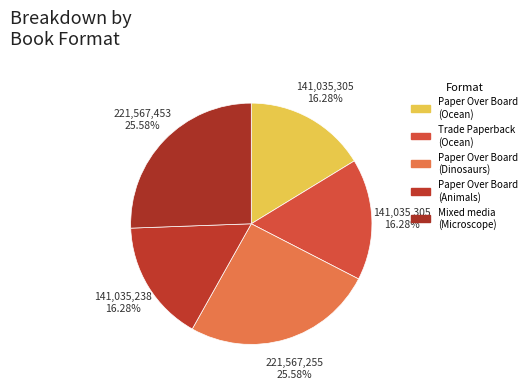

Is there any slice that represents more than half of the pie?

No